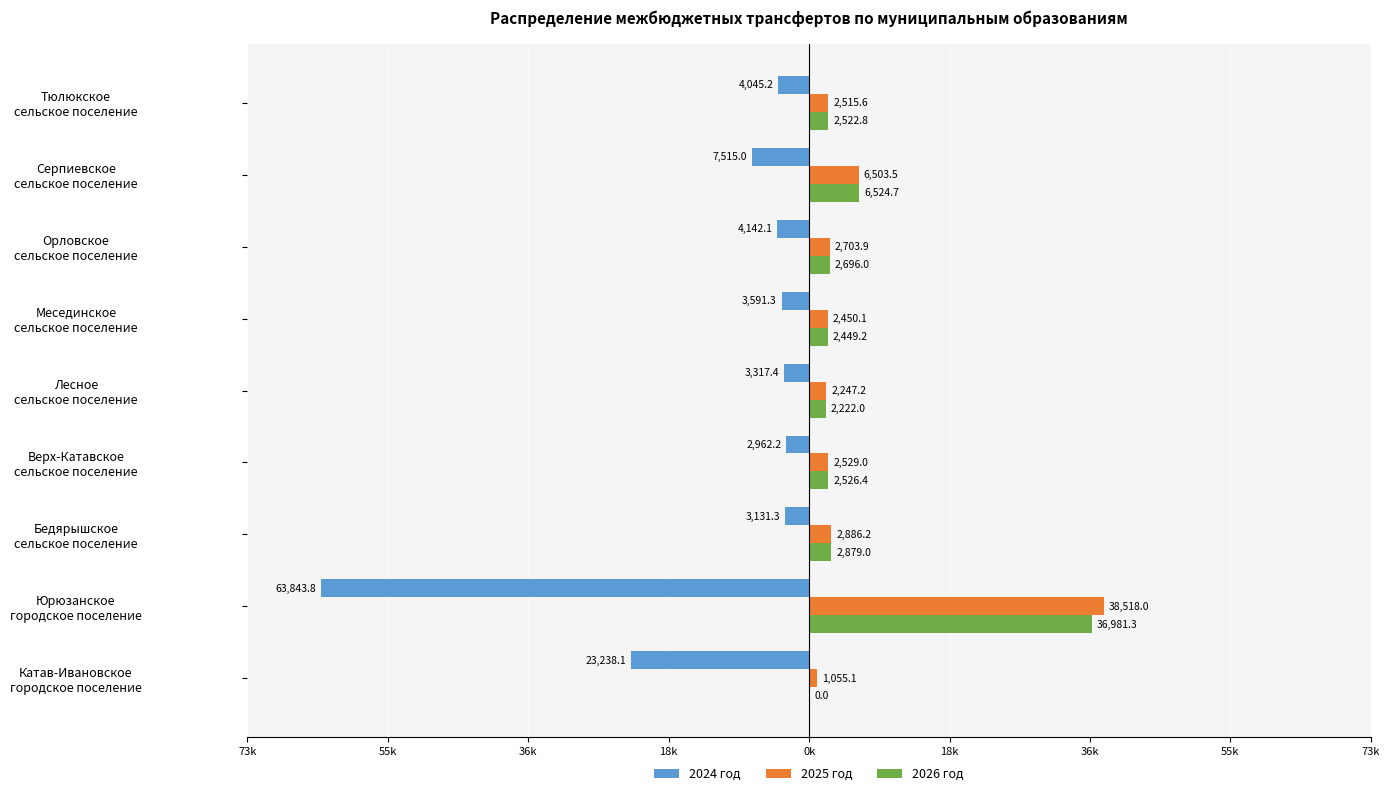

What are all the series names shown in the legend?

2024 год, 2025 год, 2026 год